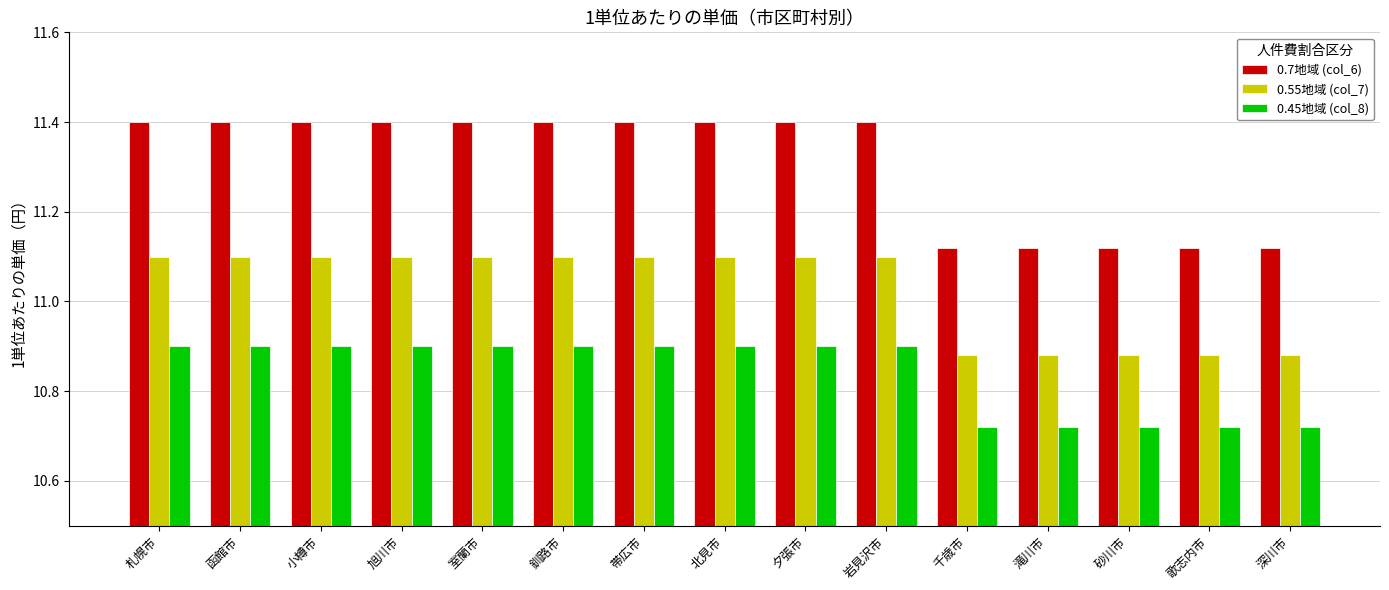

Is it true that 0.55地域 (col_7) equals 10.9 at 歌志内市?

True